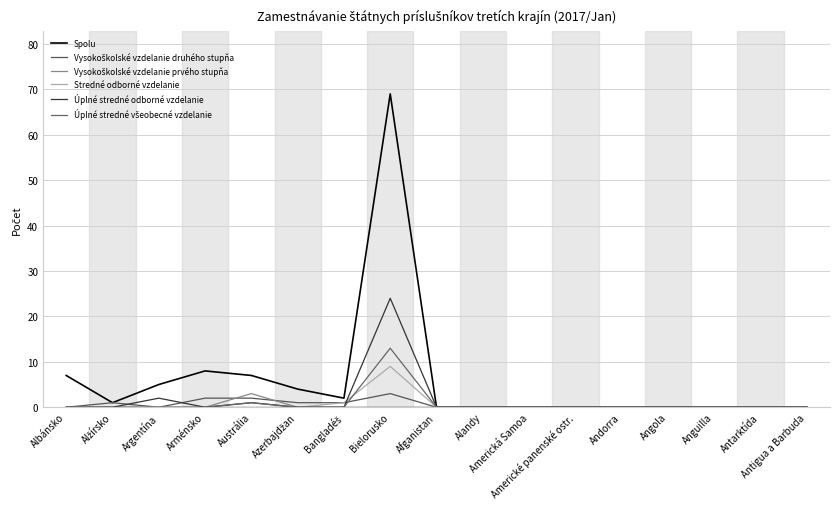

What position from the right is Argentína?

15